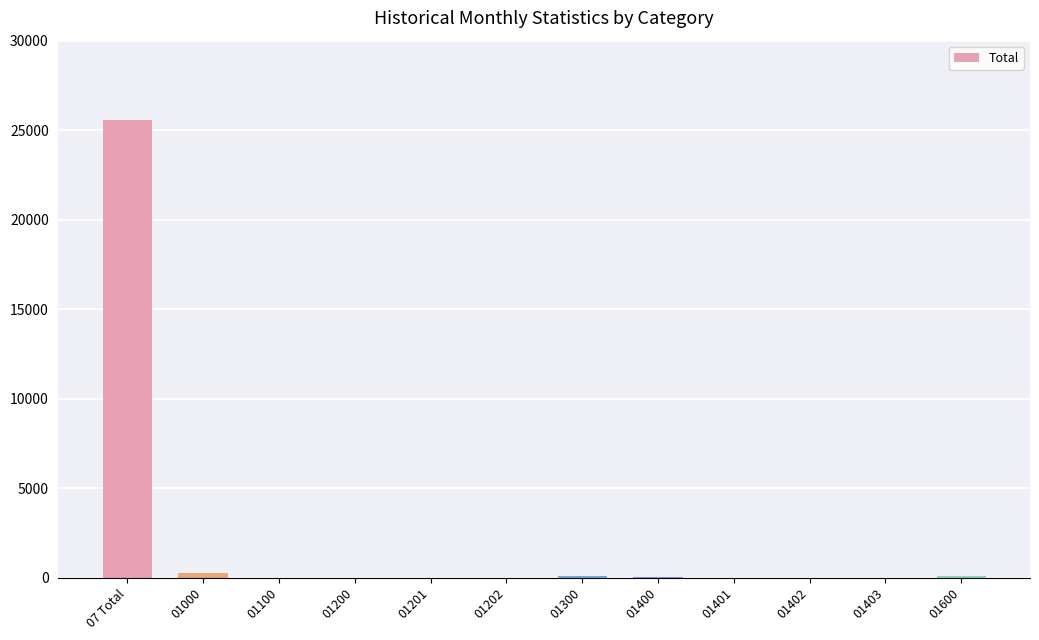

Which label corresponds to the largest value in the chart?

07 Total